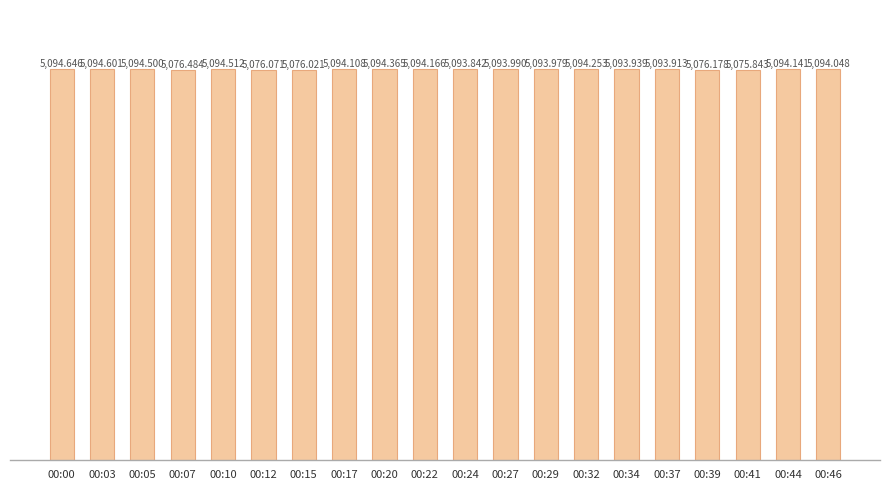

Is it true that the value at 00:10 is 5094.5?

True